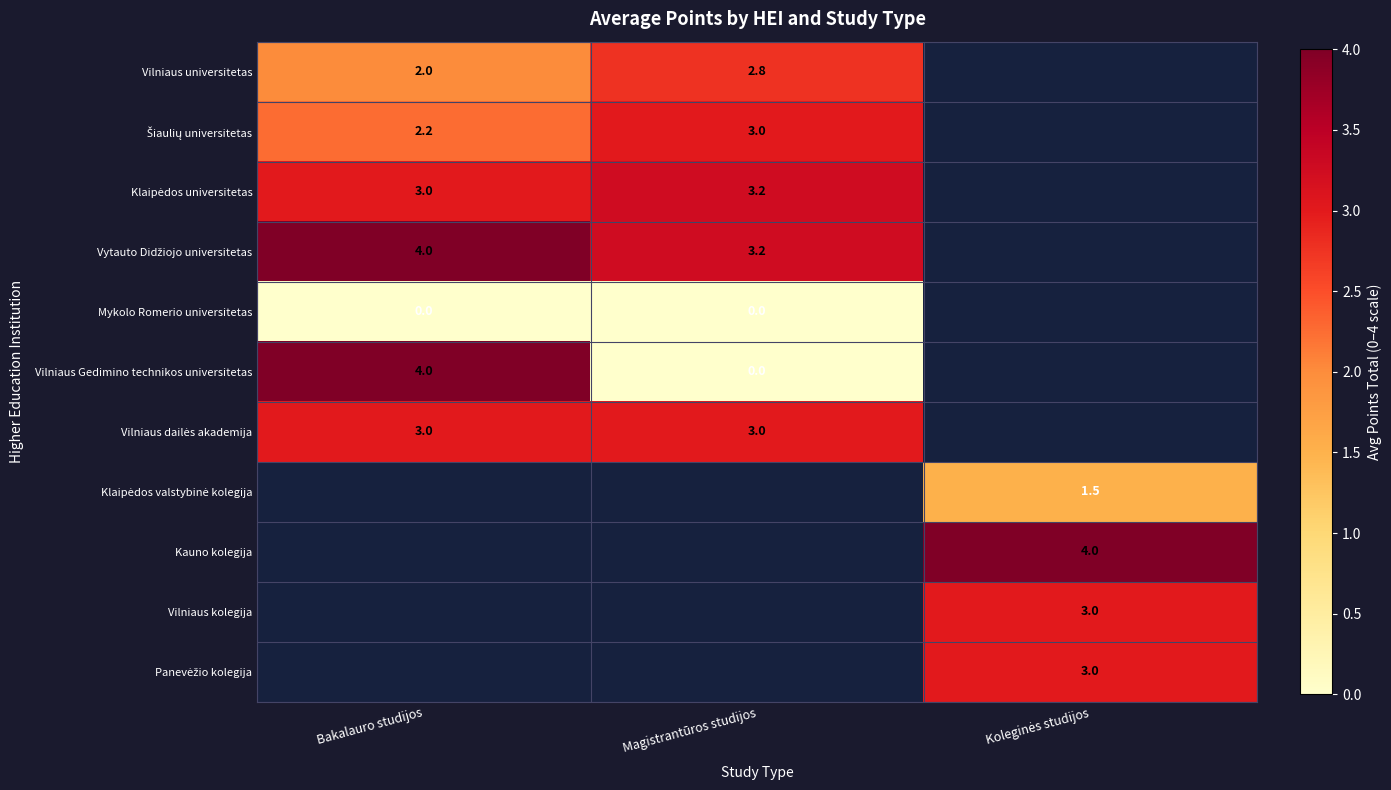

True or false: Vilniaus Gedimino technikos universitetas has a value of 4.0 at Bakalauro studijos.

True